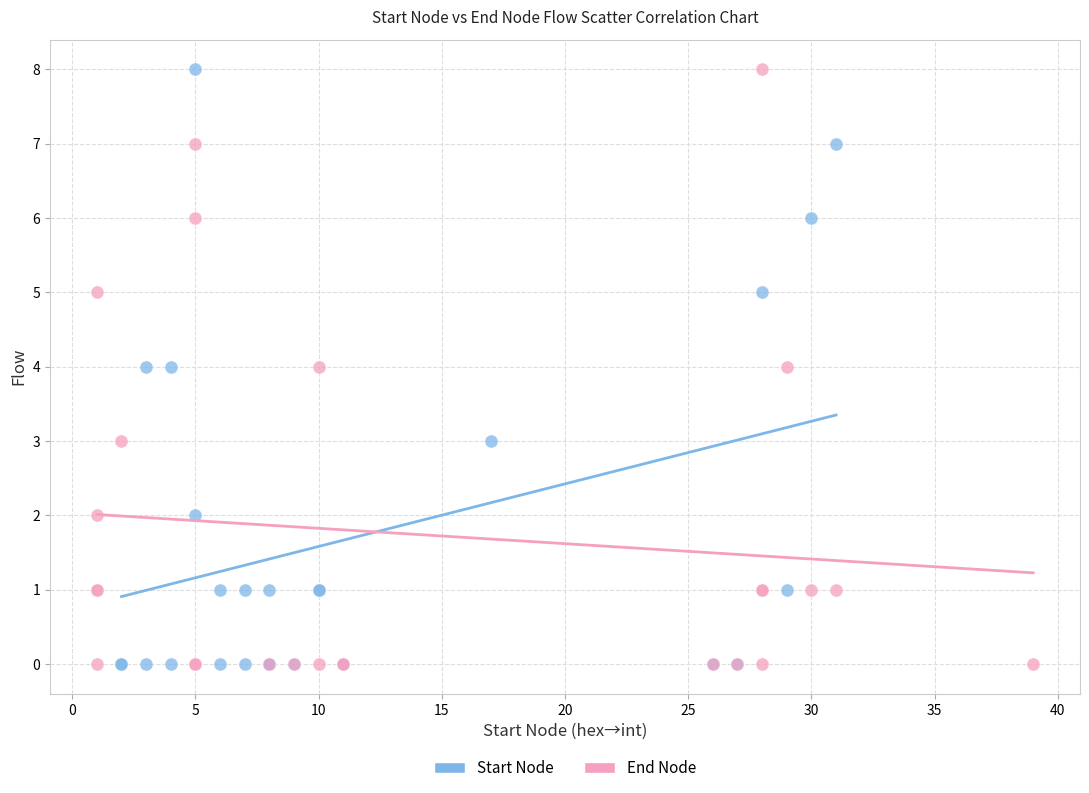

What are all the series names shown in the legend?

Start Node, End Node